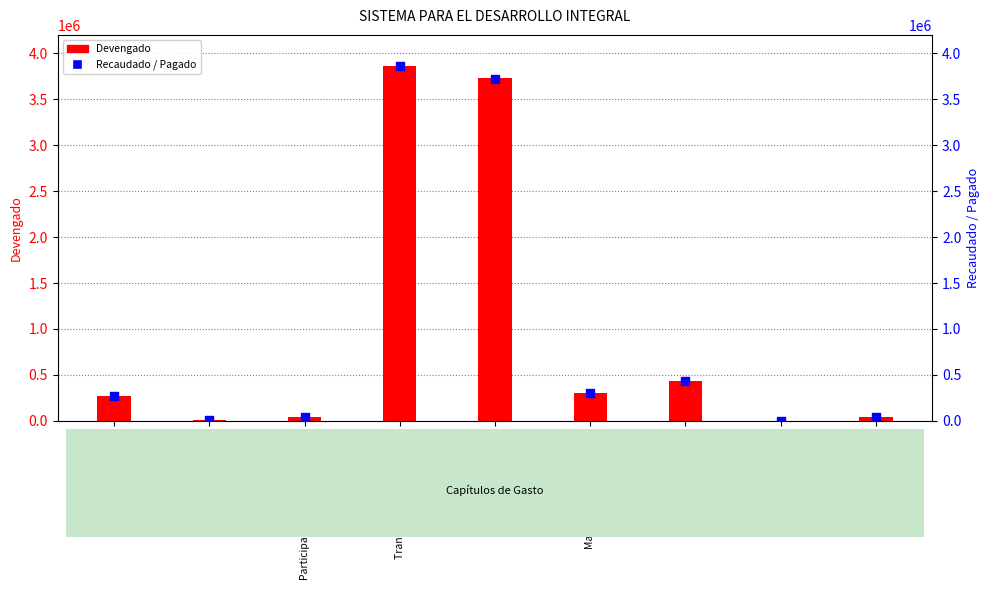

At which category is the sum across all series the highest?

Transferencias y Subsidios